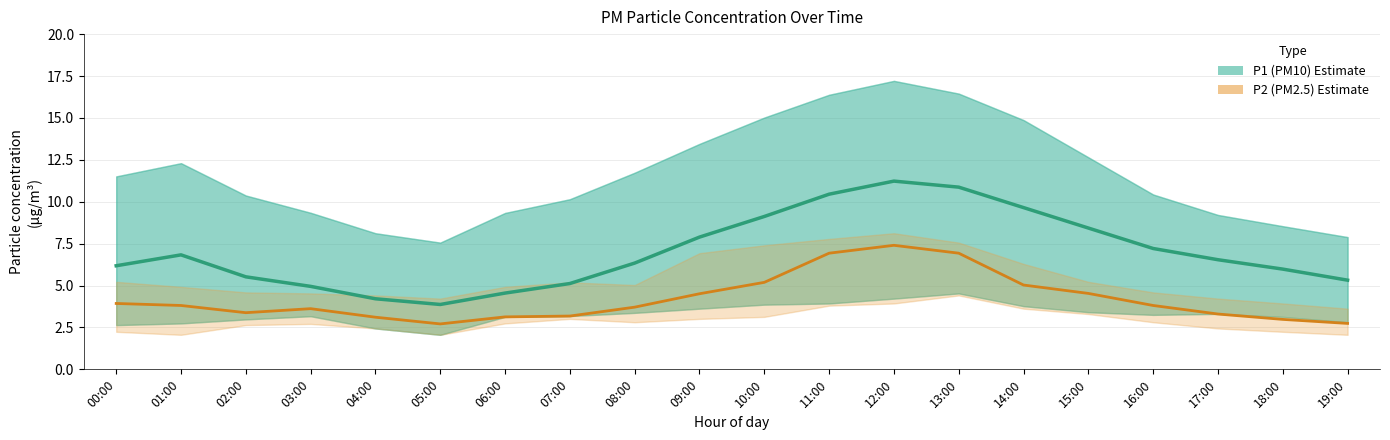

Which category has the lowest value in the P1 (PM10) series?

05:00